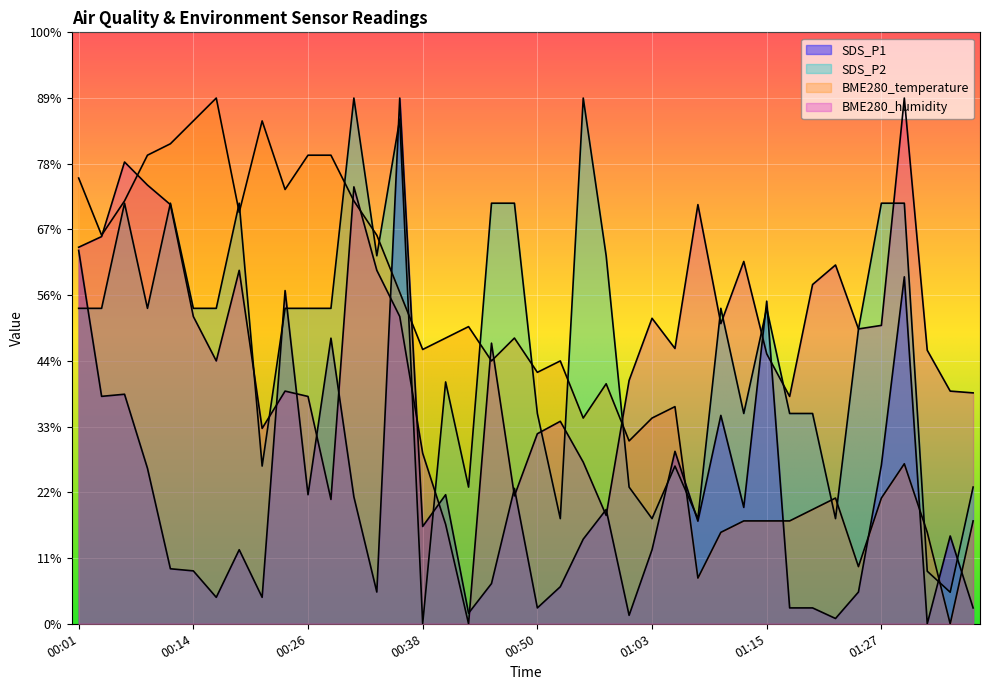

What position from the left is 00:23?

10